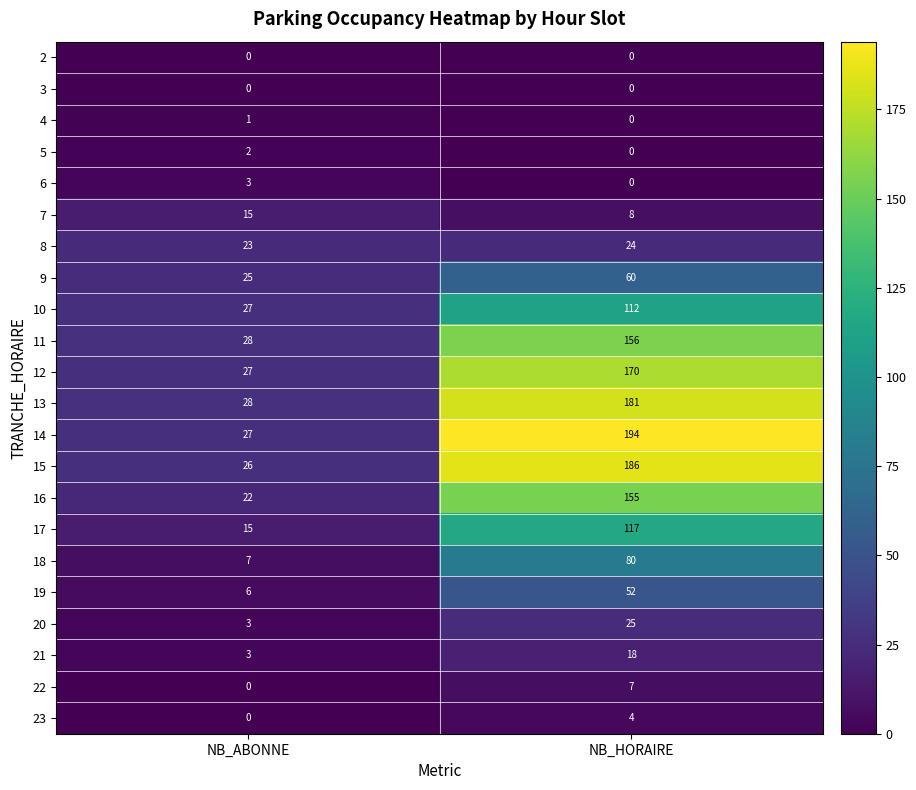

What is the difference between the highest and lowest values at NB_HORAIRE?

194